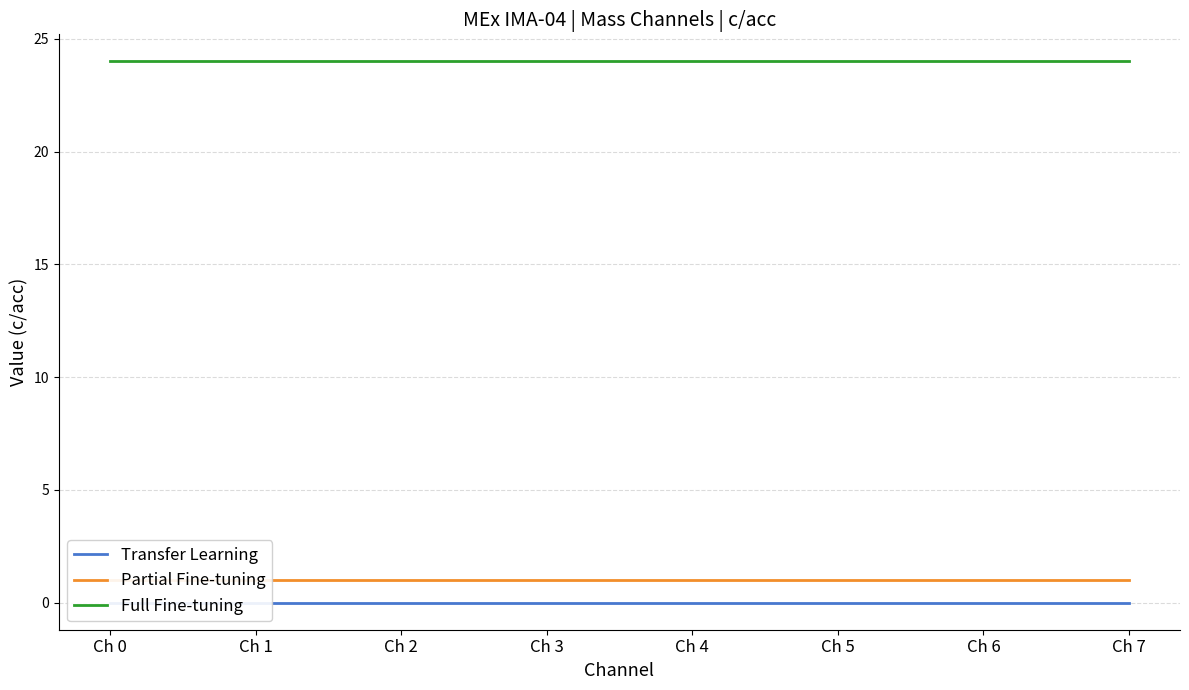

What is the approximate value of Partial Fine-tuning at Ch 1?

1